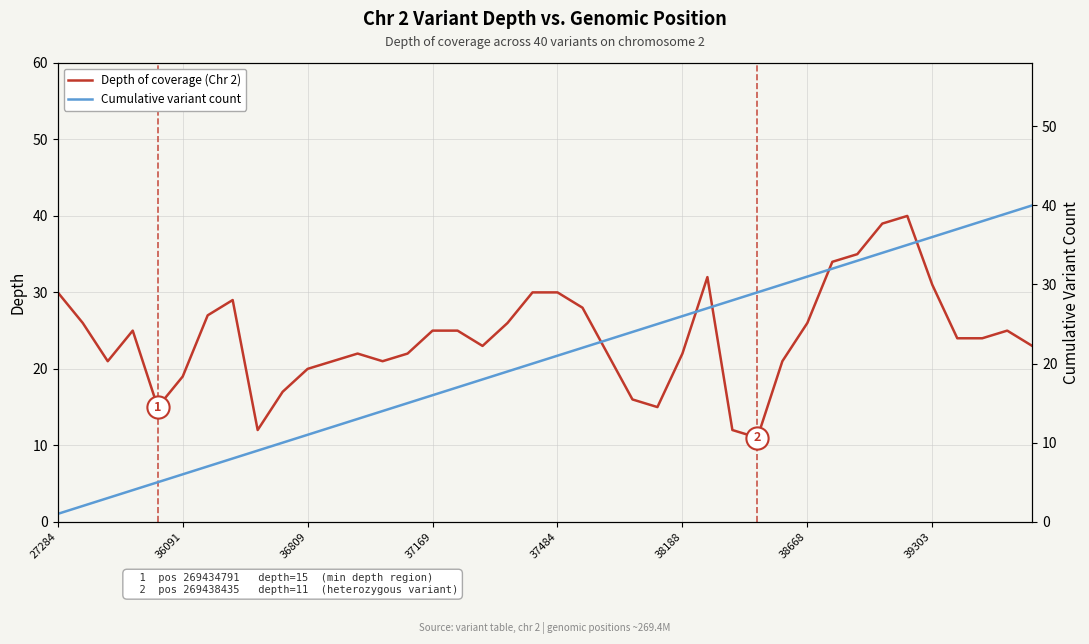

What is the total value across all series at 21?

50